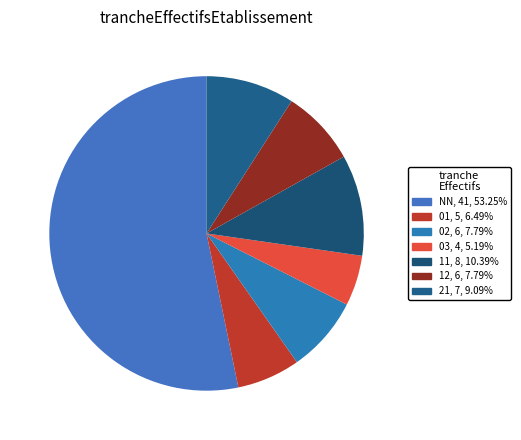

Is the sum of 21 and 12 greater than half?

No